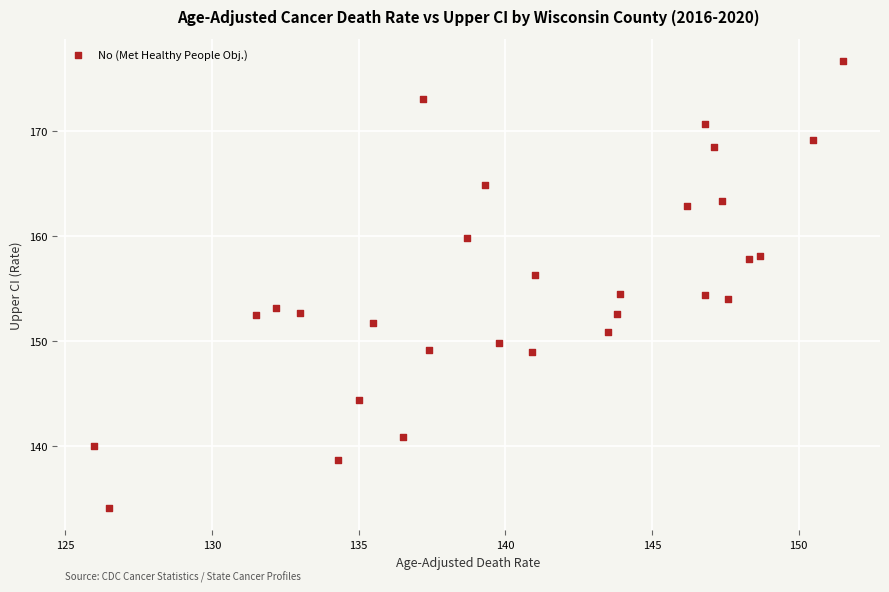

What is the range of X values (max minus min)?

25.5